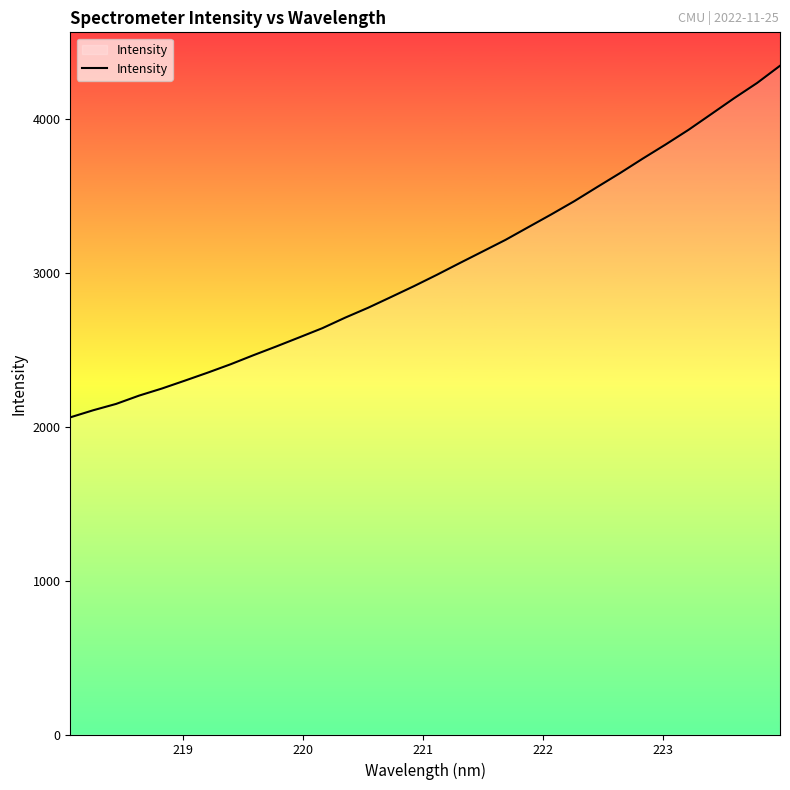

What is the maximum value shown in the chart?

4343.6